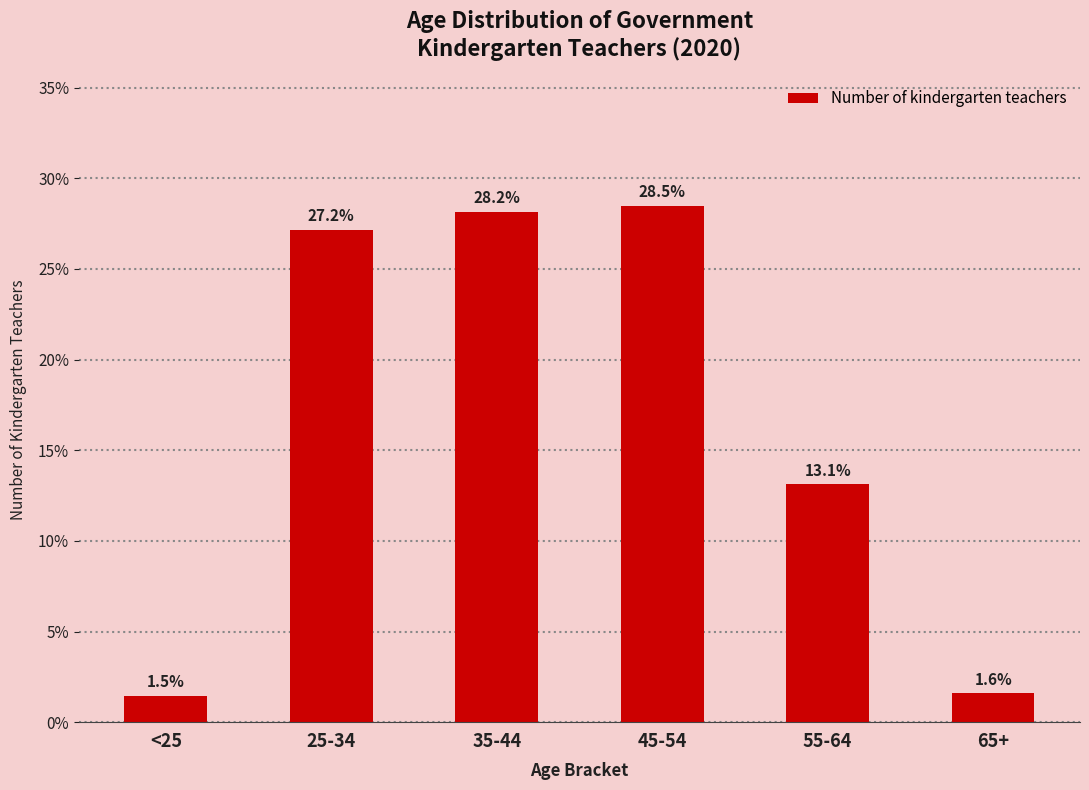

Reading right to left, what are all the values shown in this chart?

65+=1.6	55-64=13.1	45-54=28.5	35-44=28.2	25-34=27.2	<25=1.5